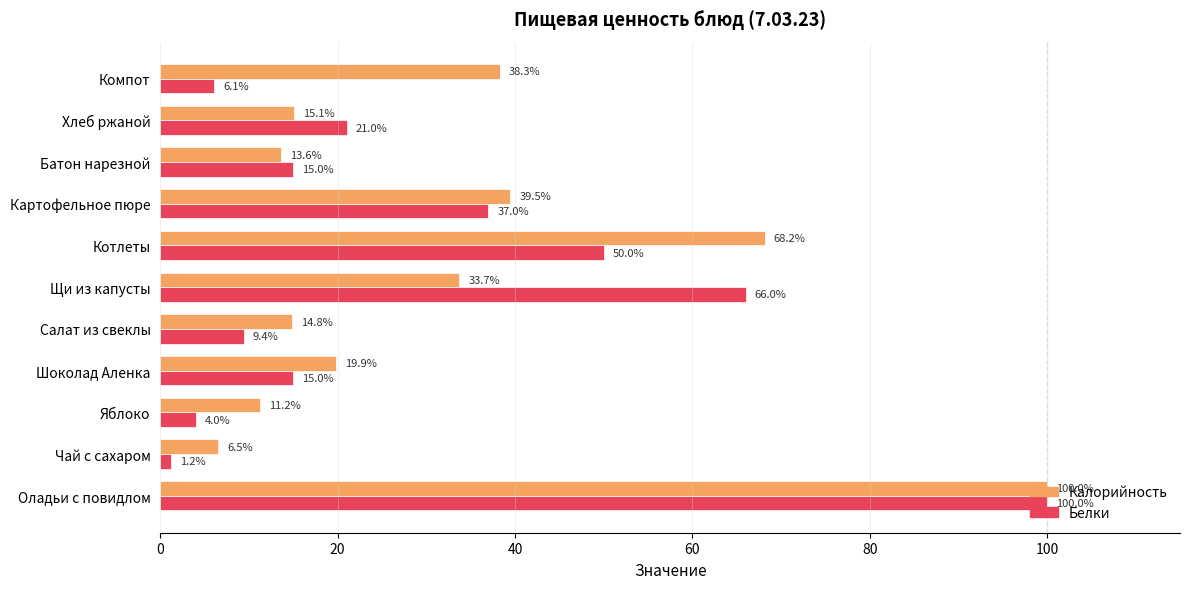

List the series in order of their overall mean, lowest first.

Белки, Калорийность